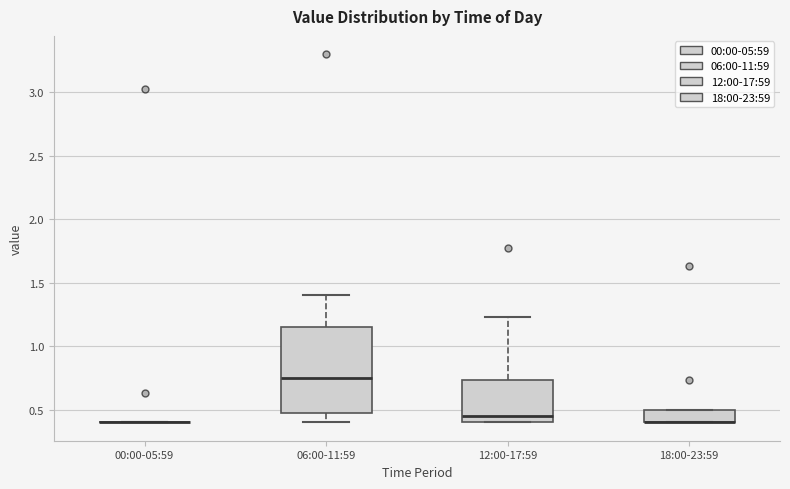

Reading left to right, read every box against the y-axis: the position of its median line, the range the box covers, and the ends of its whiskers. The values are not printed on the chart, so give them approximately, as read against the axis.

00:00-05:59: box collapsed to a line at 0.40, whiskers 0.40 to 0.40
06:00-11:59: median 0.75, box 0.50 to 1.15, whiskers 0.40 to 1.40
12:00-17:59: median 0.45, box 0.40 to 0.75, whiskers 0.40 to 1.25
18:00-23:59: median 0.40 (drawn on the box's lower edge), box 0.40 to 0.50, whiskers 0.40 to 0.50